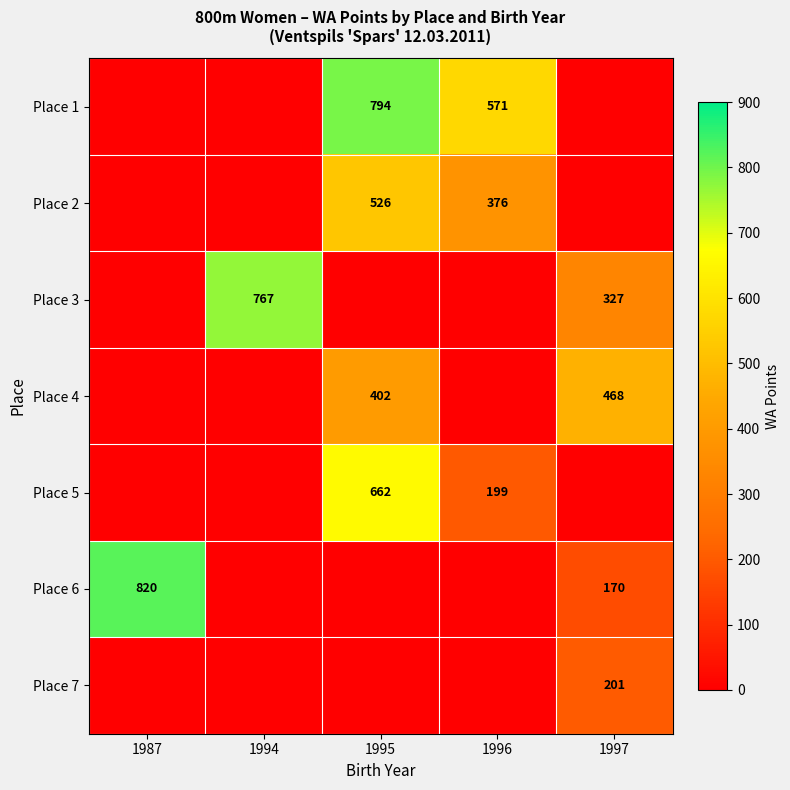

The Place 4 series shows 402 at 1995. True or false?

True